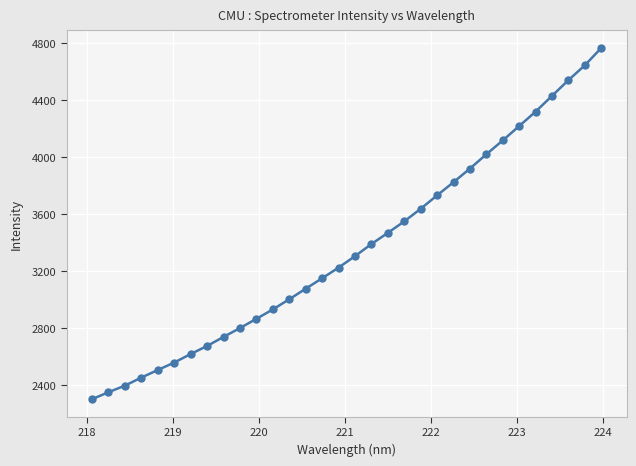

What is the value of the 23rd point from the left?

3824.0